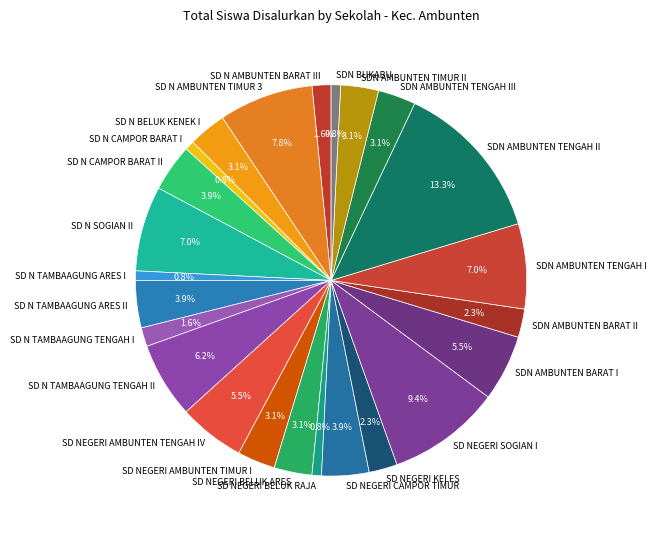

To the nearest percent, what is the average slice percentage?

4%